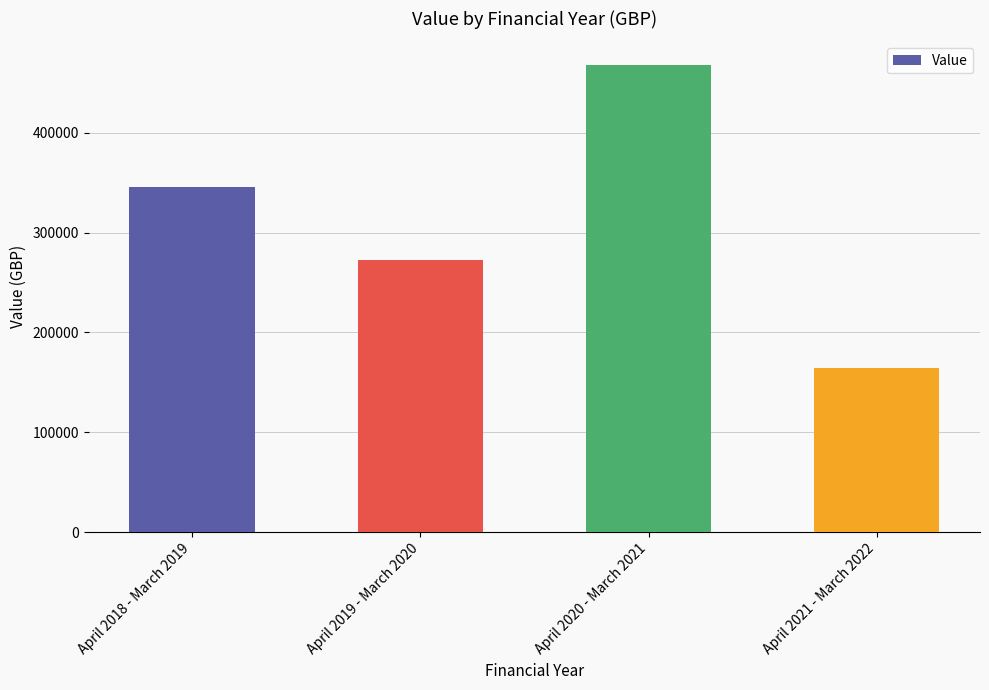

What is the change in value from April 2018 - March 2019 to April 2020 - March 2021?

+122480